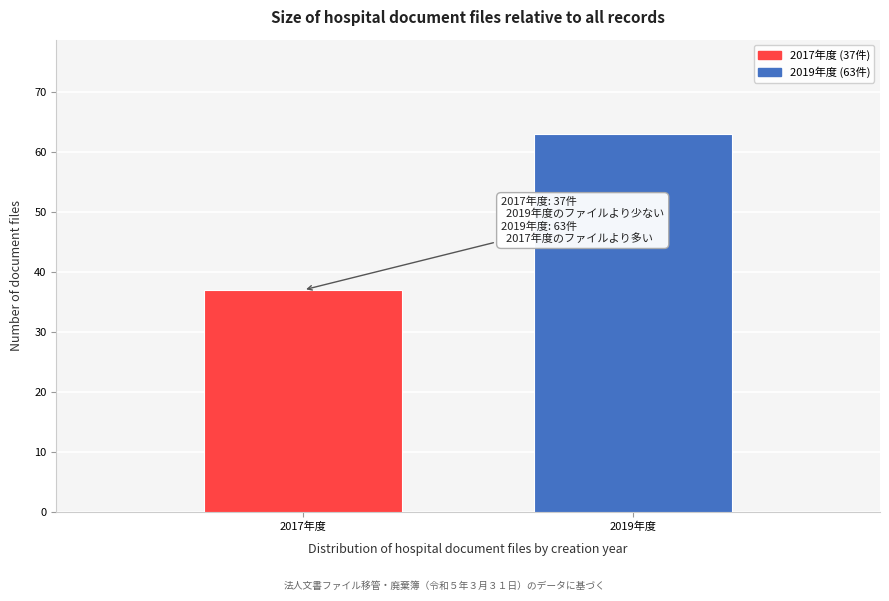

Reading left to right, transcribe all the data shown in this chart.

37	63